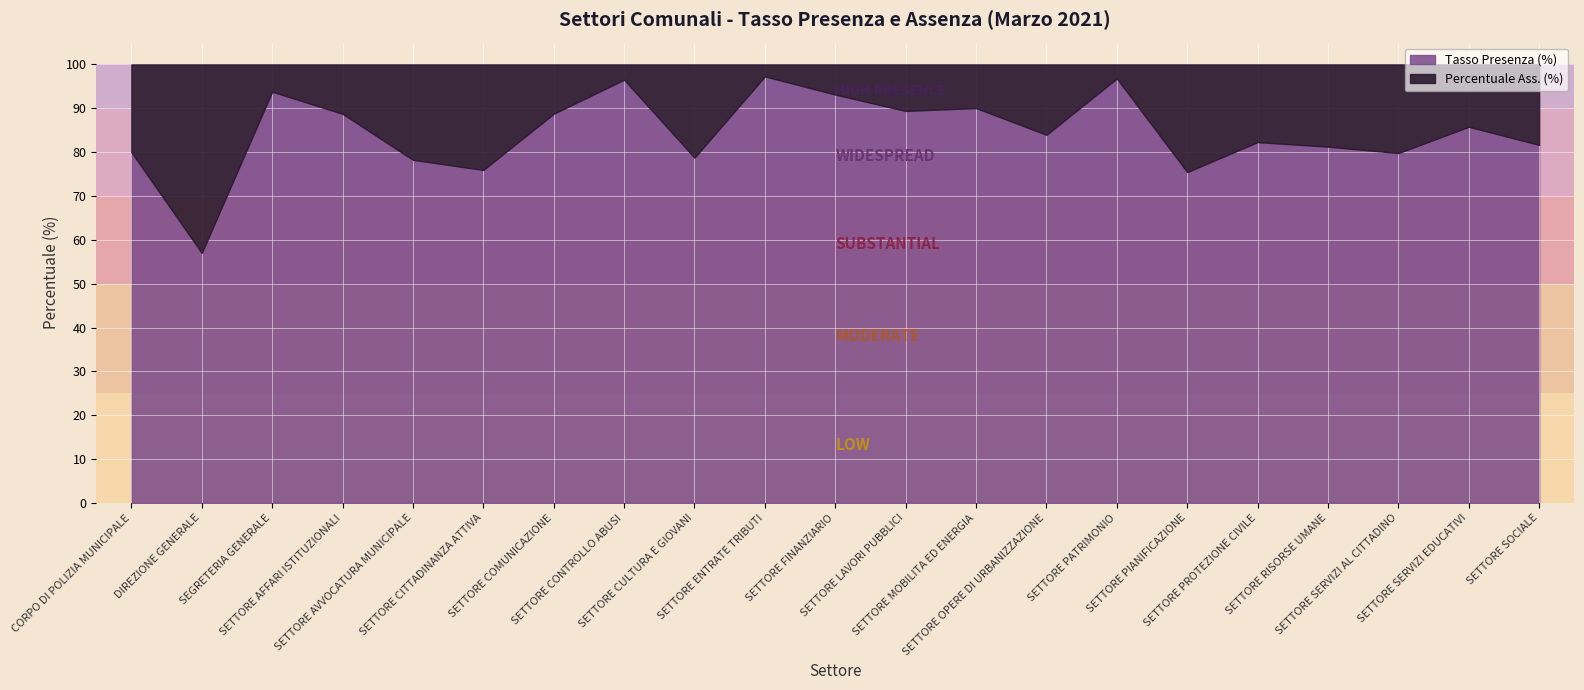

Where is the first local minimum for Percentuale Ass. (%)?

SEGRETERIA GENERALE